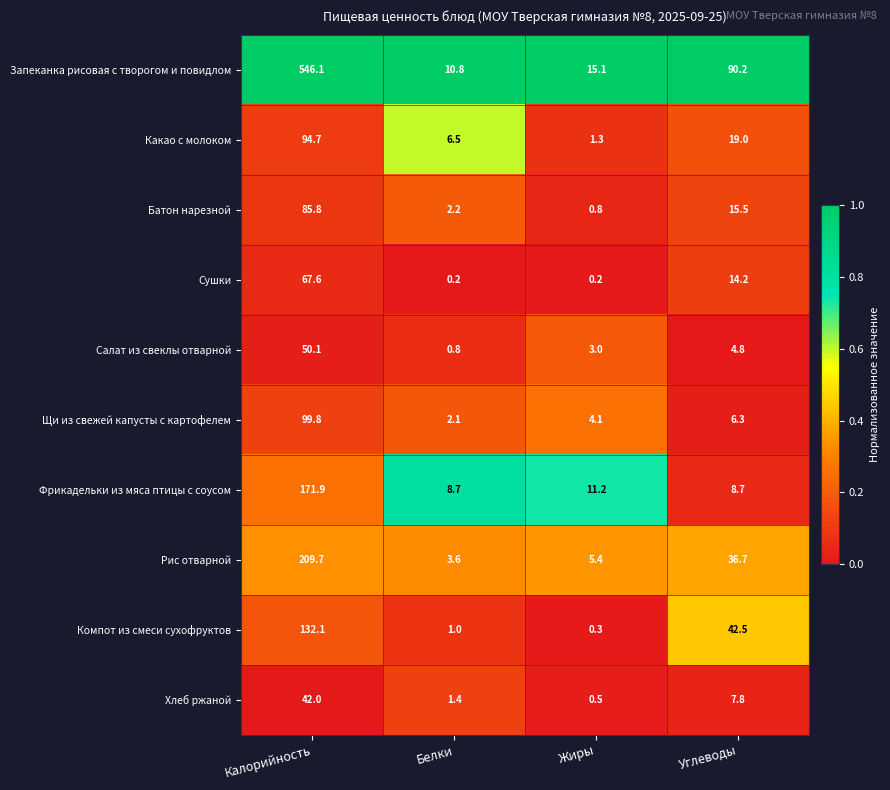

What is the average value of the Запеканка рисовая с творогом и повидлом series?

165.6